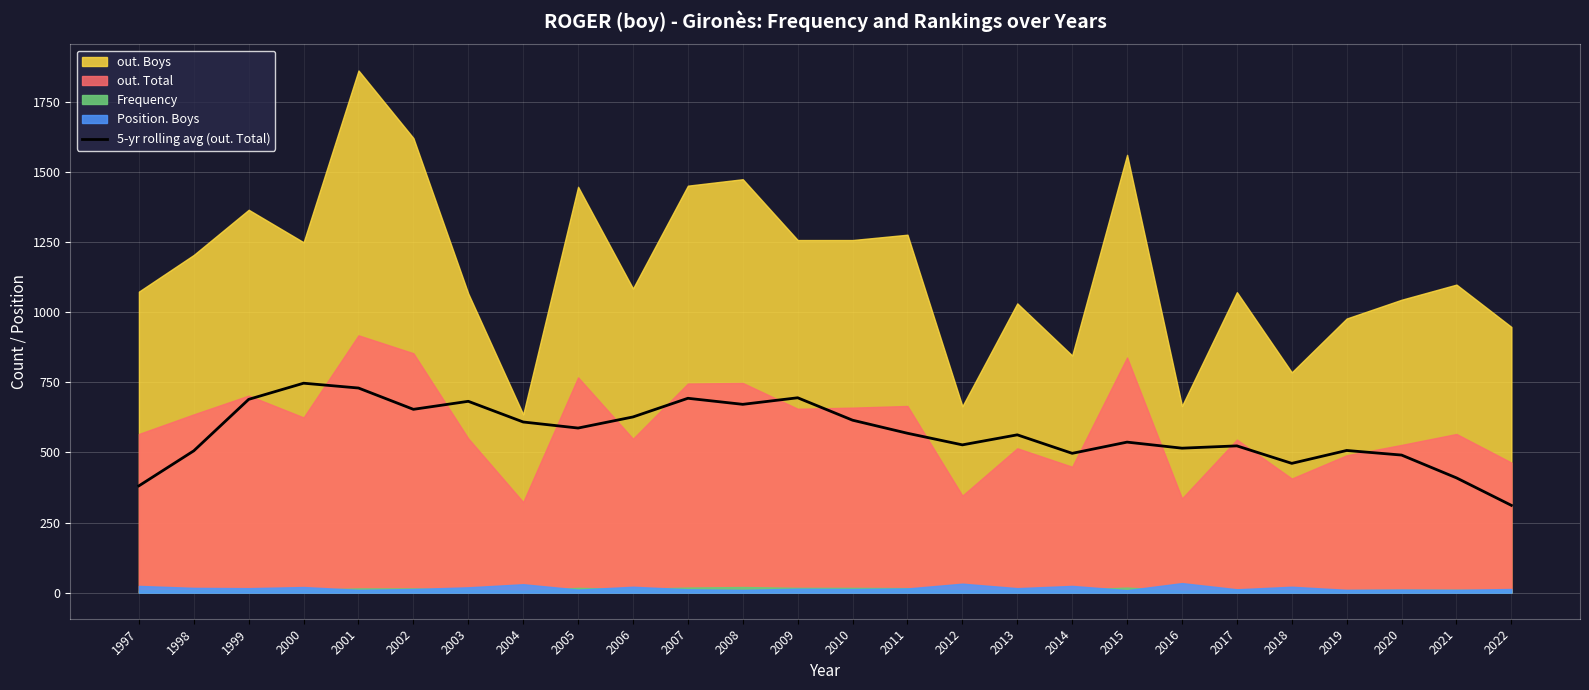

True or false: 5-yr rolling avg (out. Total) has a value of 686.4 at 2021.

False